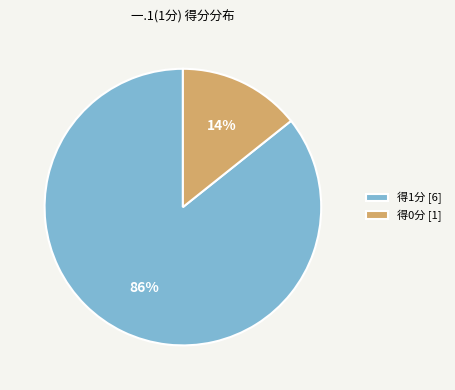

To the nearest percent, what percentage of the pie is 得0分 [1]?

14%